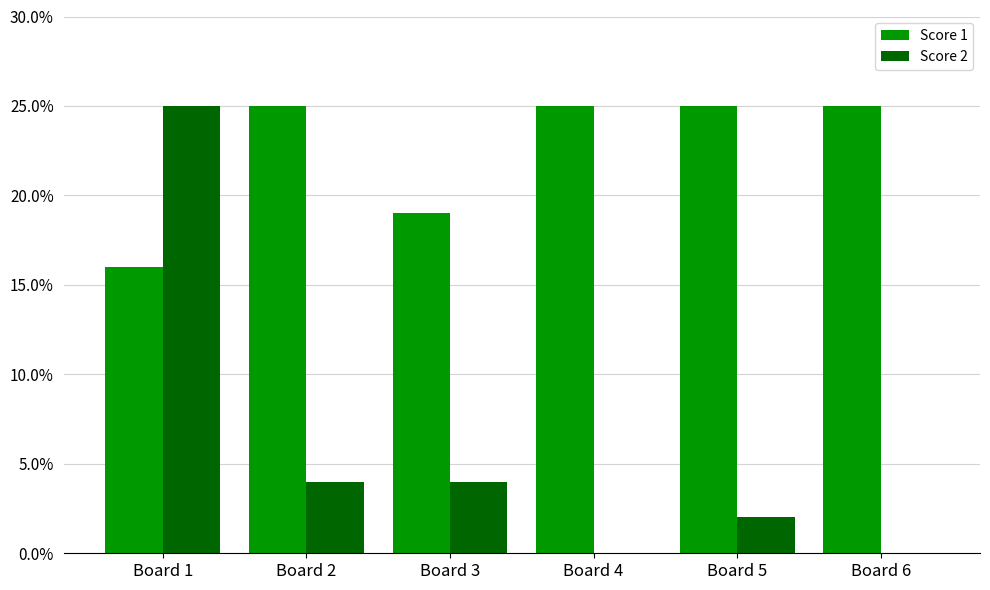

Reading left to right, what are all the values shown in this chart?

Score 1: 16	25	19	25	25	25
Score 2: 25	4	4	0	2	0